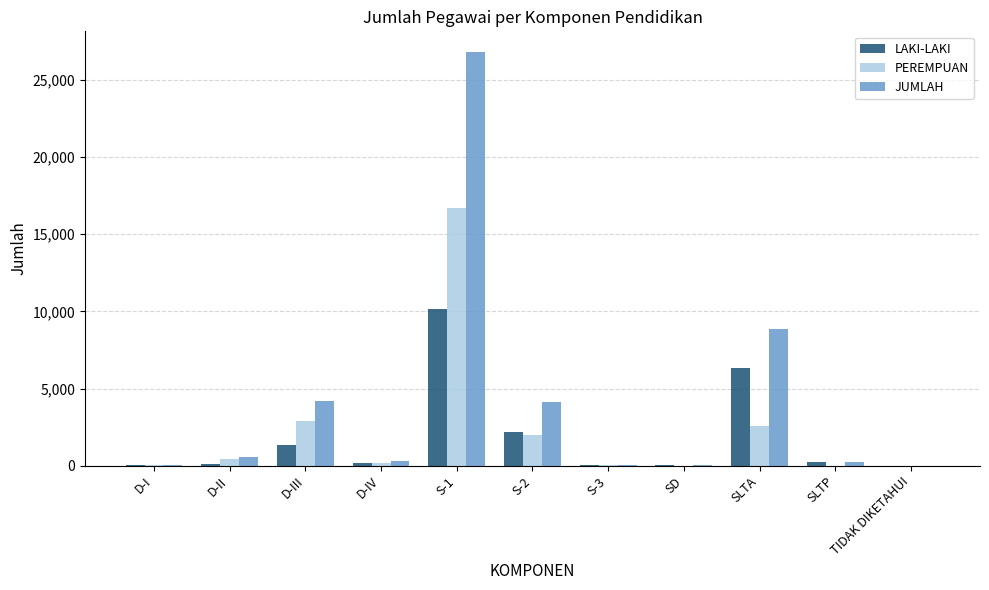

The PEREMPUAN series shows 26241 at S-1. True or false?

False